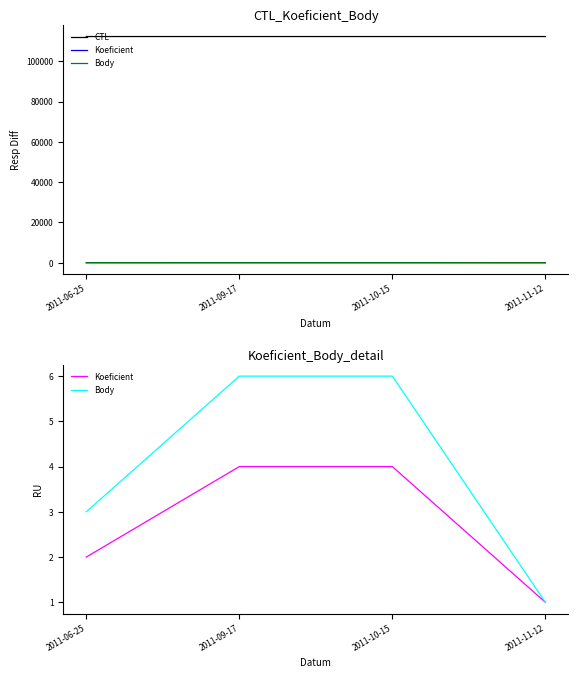

What position from the right is 2011-11-12?

1